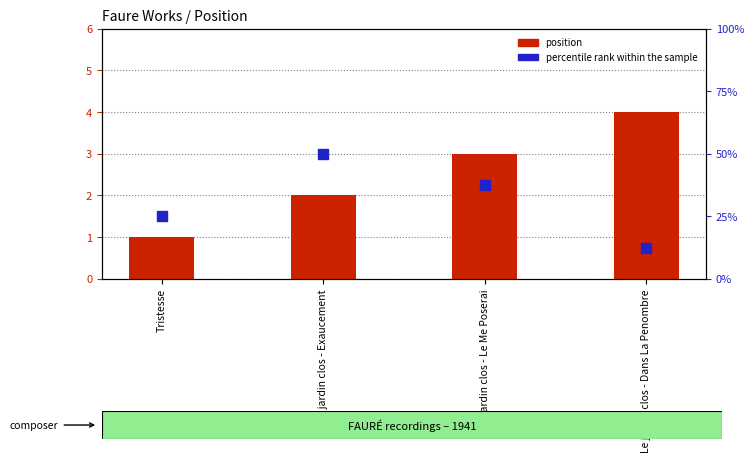

What is the total value across all series at Tristesse?

26.0